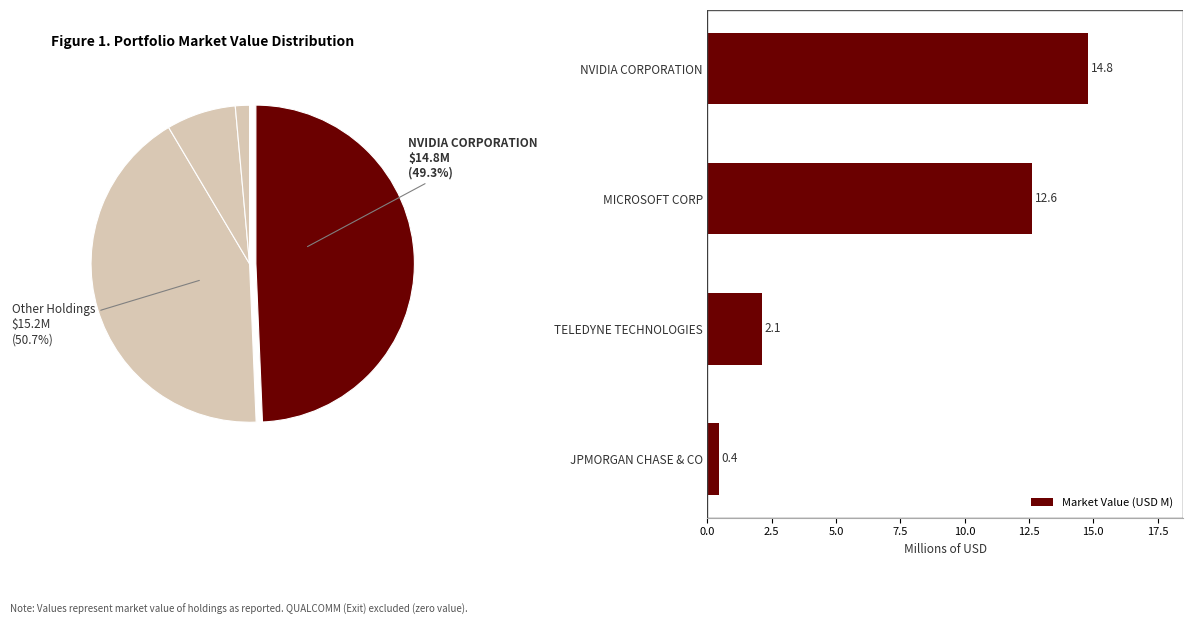

What is the highest value of the Market Value (USD M) series?

14.8